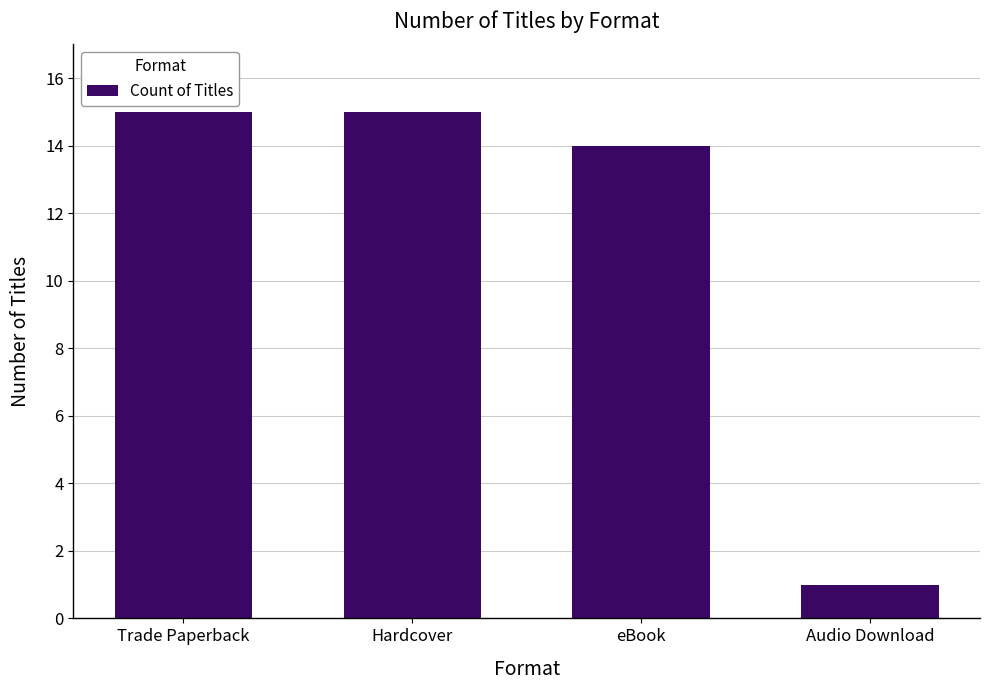

Are the bars grouped side by side (vs. stacked)?

No